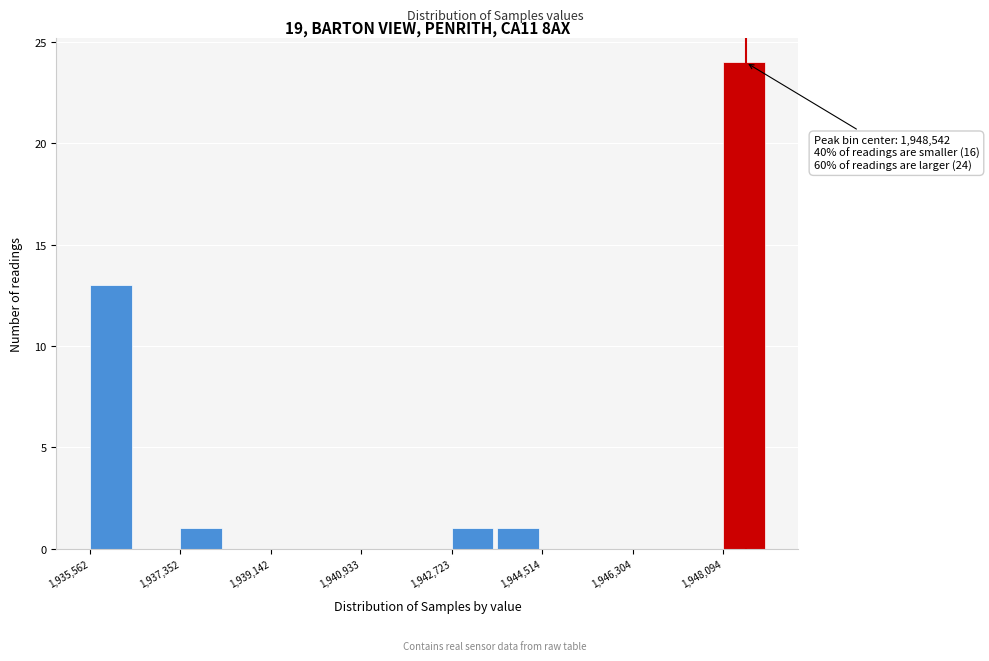

Which range on the x-axis has the tallest bar?

1948000 to 1949000